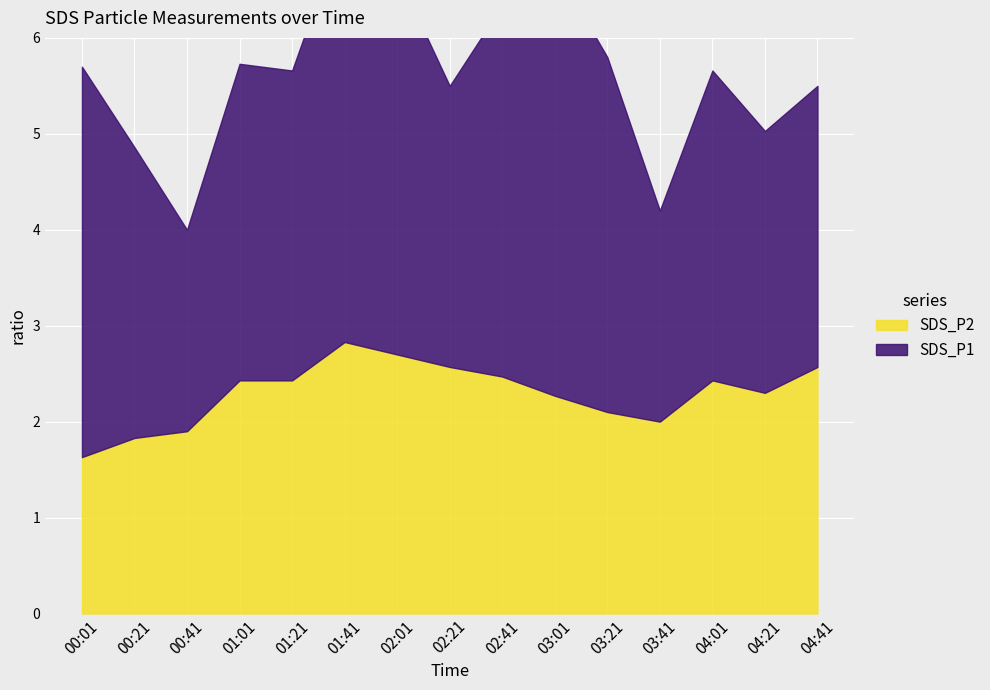

Which category has the highest value across all series?

01:41